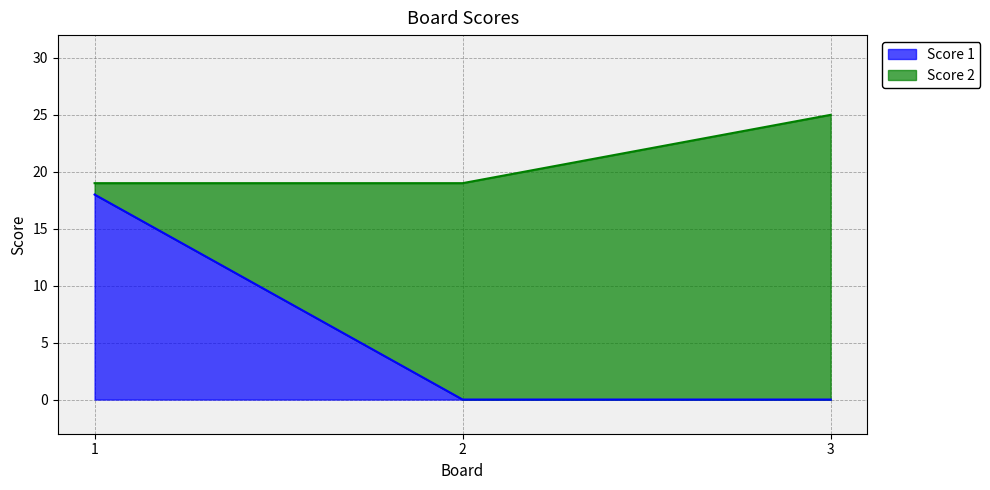

True or false: Score 1 has a value of 7 at 1.

False